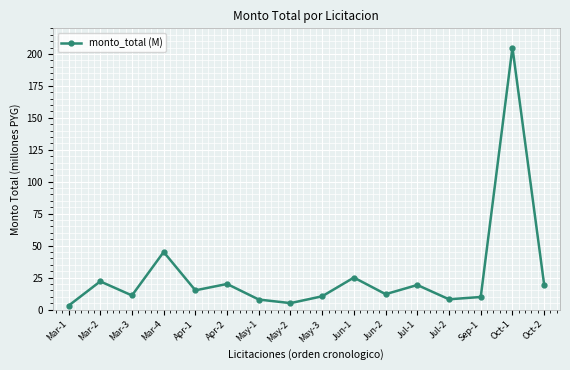

What is the label of the 14th point from the left?

Sep-1